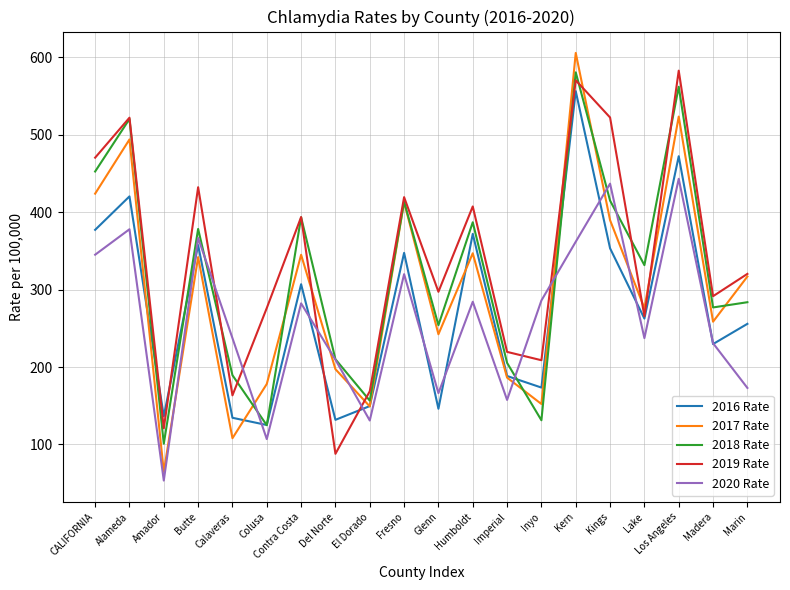

What is the average value of the 2020 Rate series?

260.4